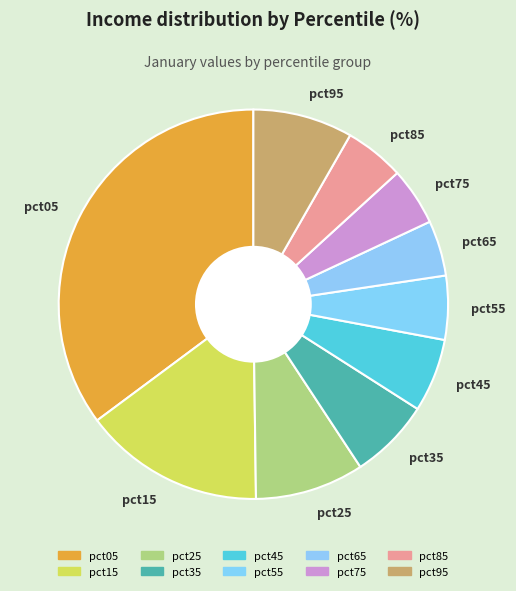

True or false: pct15 accounts for 15% of the total.

True